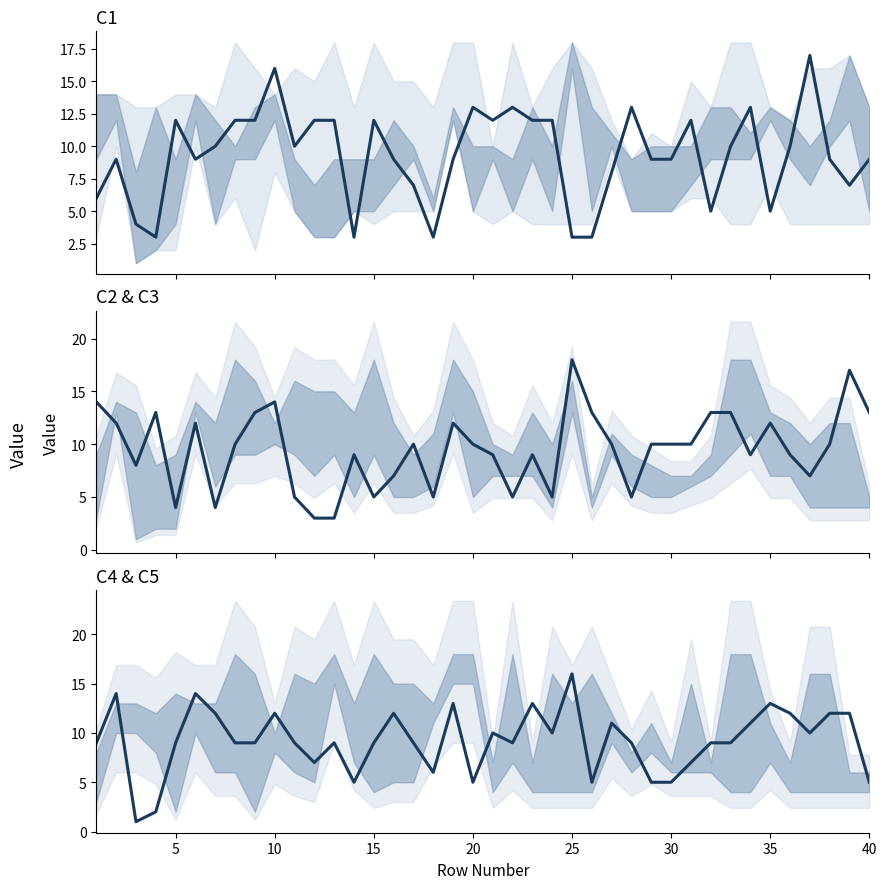

Which series has the widest spread of values?

C2